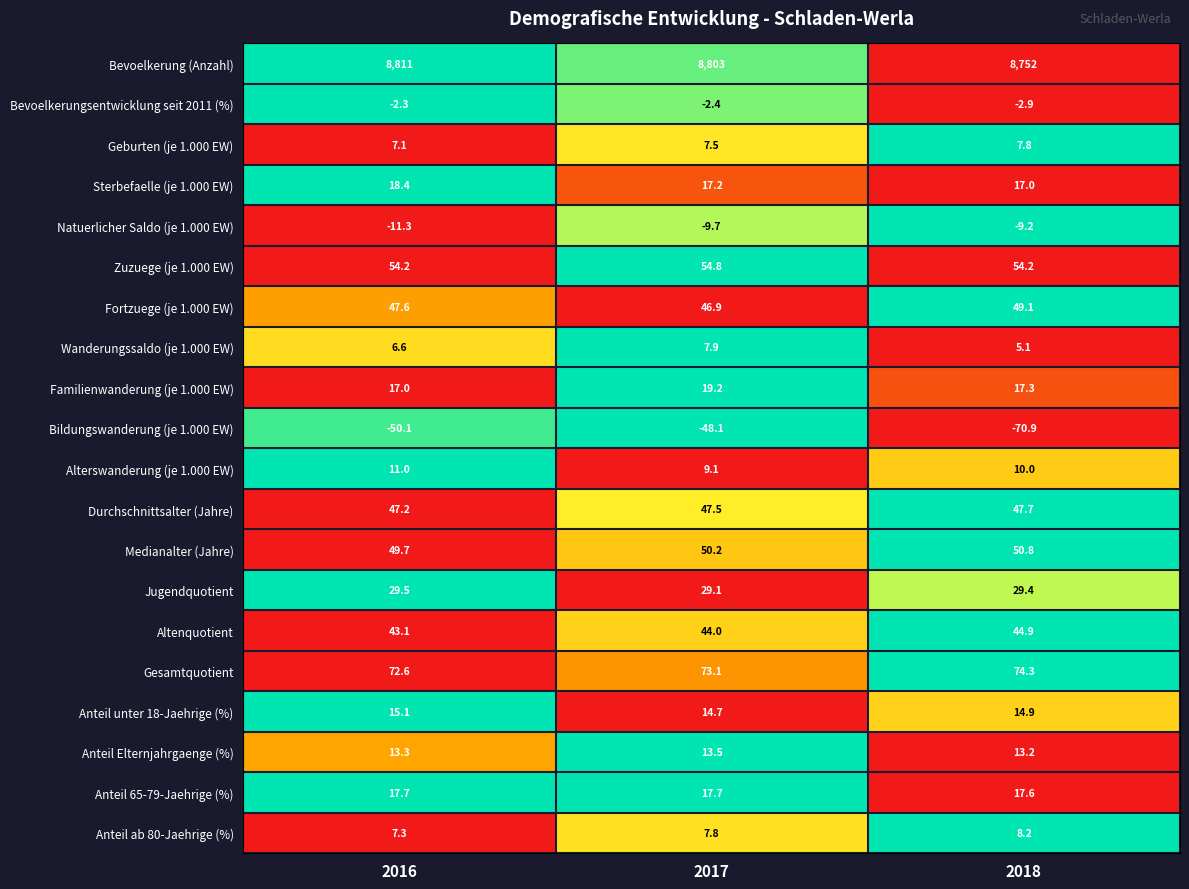

At 2017, list the series in order from largest to smallest.

Bevoelkerung (Anzahl), Gesamtquotient, Zuzuege (je 1.000 EW), Medianalter (Jahre), Durchschnittsalter (Jahre), Fortzuege (je 1.000 EW), Altenquotient, Jugendquotient, Familienwanderung (je 1.000 EW), Anteil 65-79-Jaehrige (%), Sterbefaelle (je 1.000 EW), Anteil unter 18-Jaehrige (%), Anteil Elternjahrgaenge (%), Alterswanderung (je 1.000 EW), Wanderungssaldo (je 1.000 EW), Anteil ab 80-Jaehrige (%), Geburten (je 1.000 EW), Bevoelkerungsentwicklung seit 2011 (%), Natuerlicher Saldo (je 1.000 EW), Bildungswanderung (je 1.000 EW)